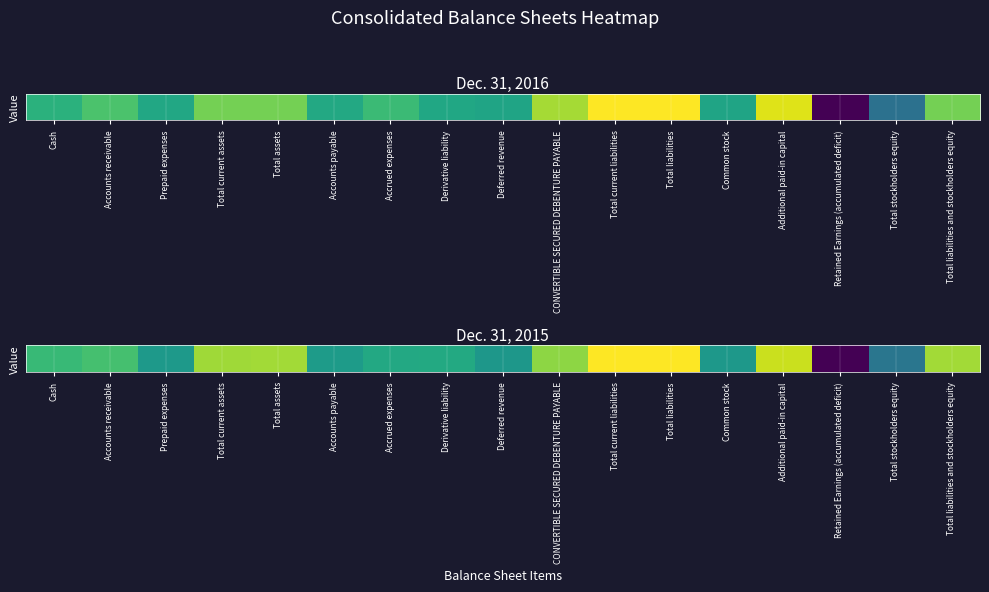

True or false: the data shows 141733 at Cash.

False